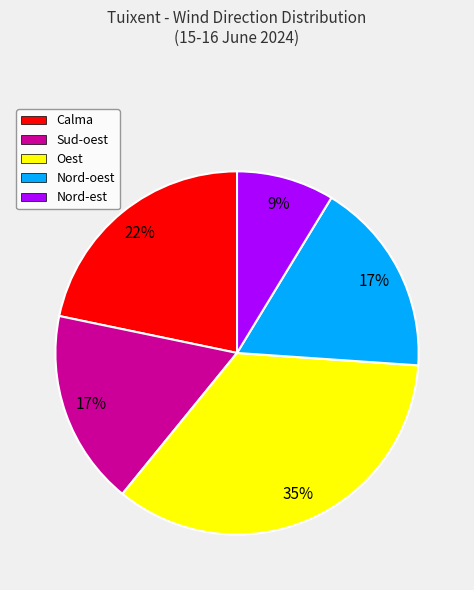

Is the sum of Calma and Nord-est greater than half?

No